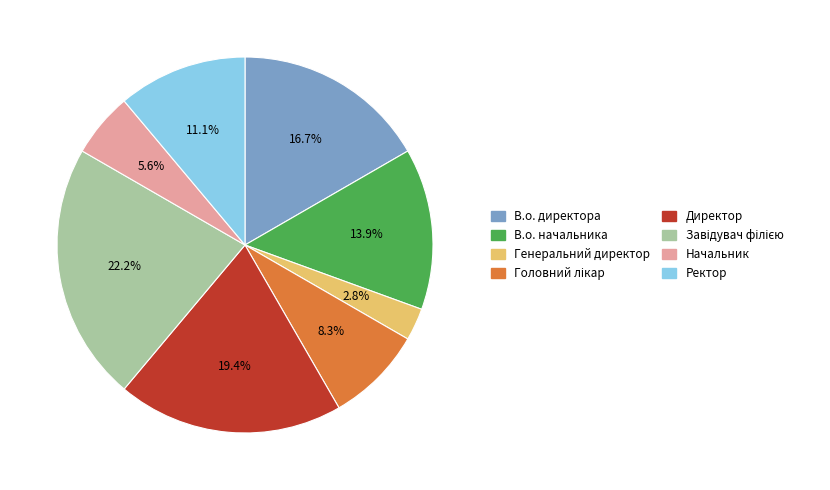

Approximately how many times larger is the value at Начальник compared to В.о. начальника?

0.4